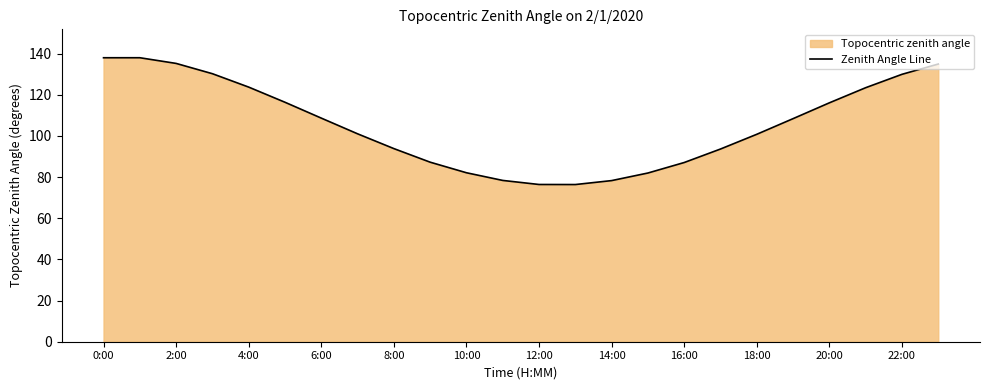

What is the ratio of the value at 14:00 to the value at 4:00?

0.6